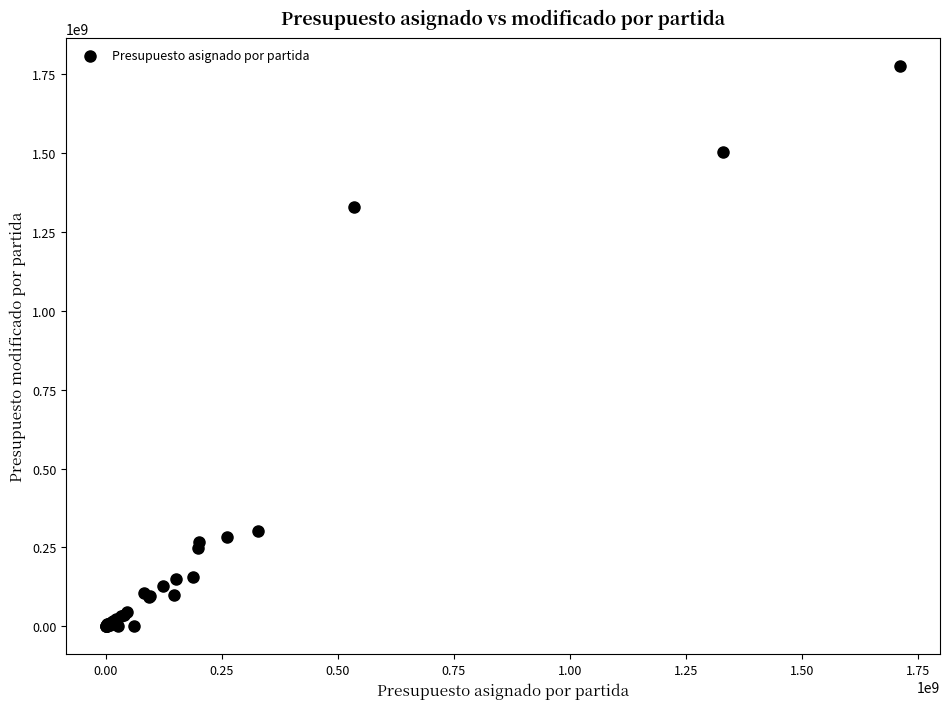

What Y value in the scatter plot is closest to 887961686?

1329500551.6